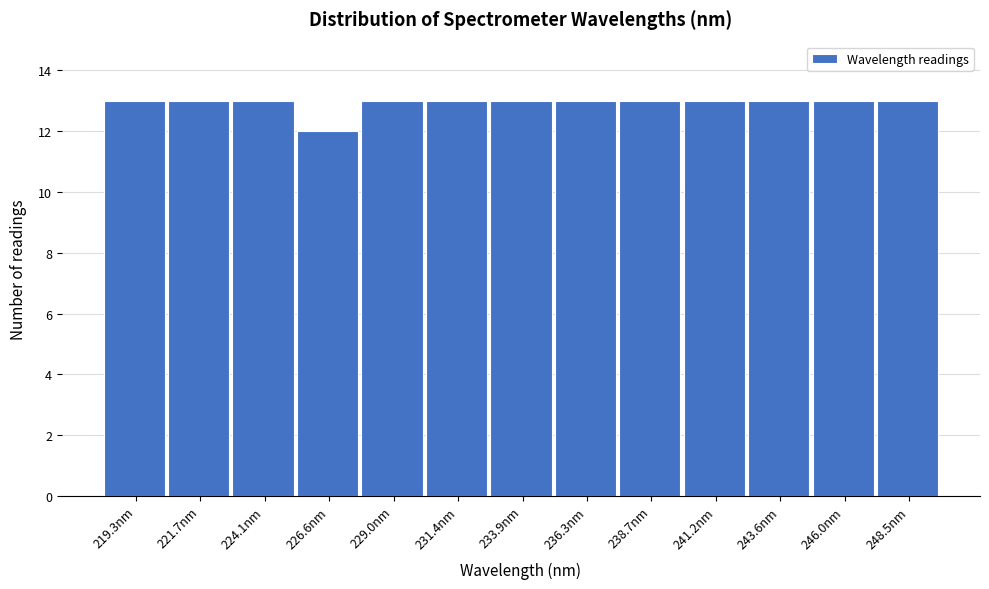

What is the height of the bar covering 218.0 to 220.5 on the x-axis? Neither the bar edges nor the heights are printed on the chart, so give them approximately, as read against the axes.

13